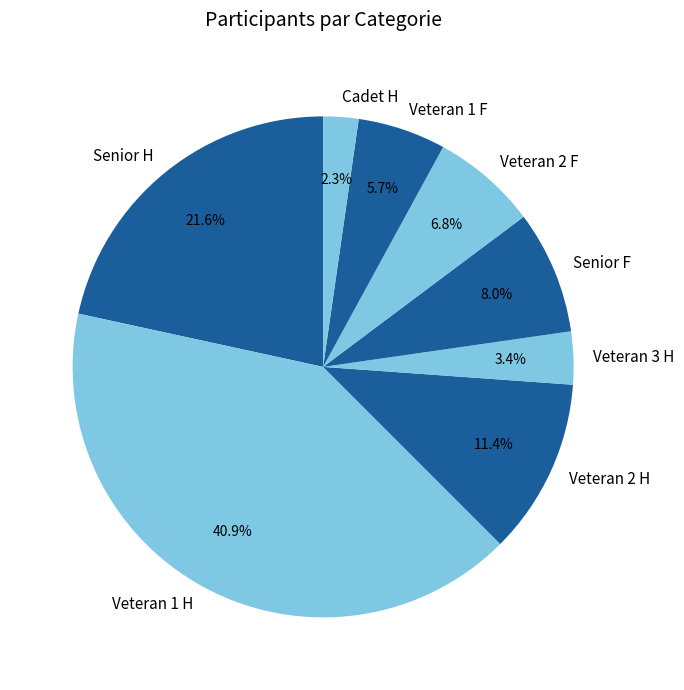

Is the sum of Senior F and Veteran 1 H greater than half?

No